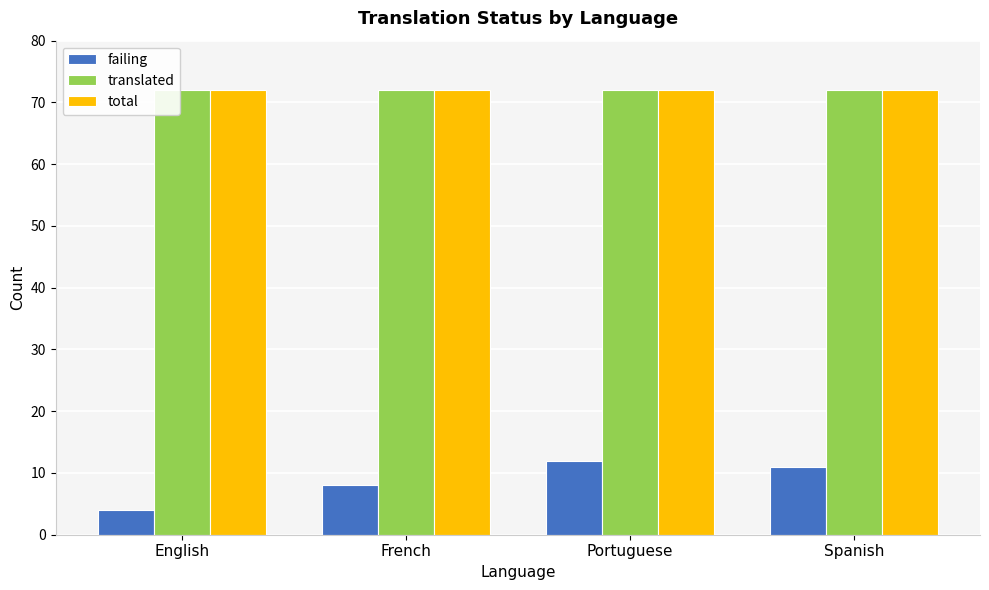

What is the sum of the total values at Portuguese and English?

144